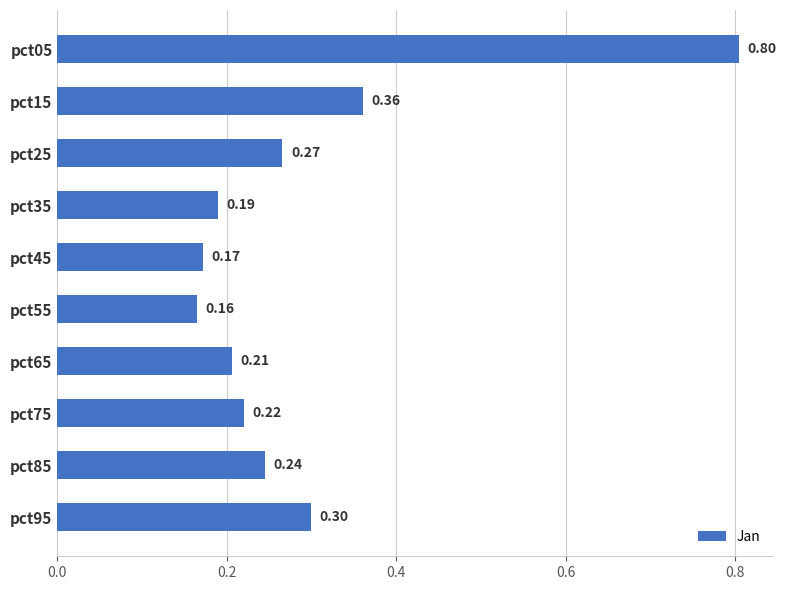

What is the average value?

0.3